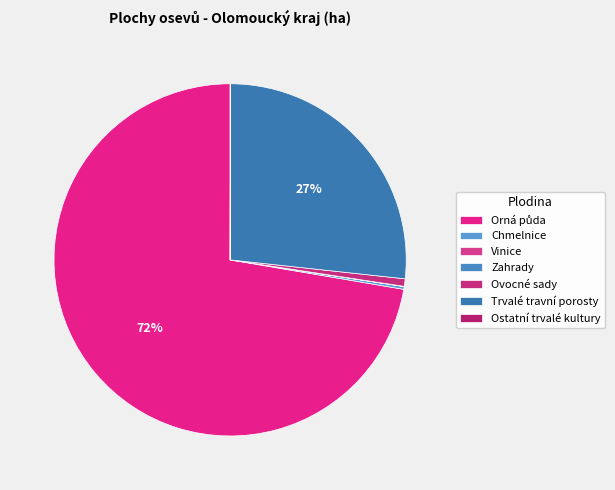

Does any single category account for the majority?

Yes